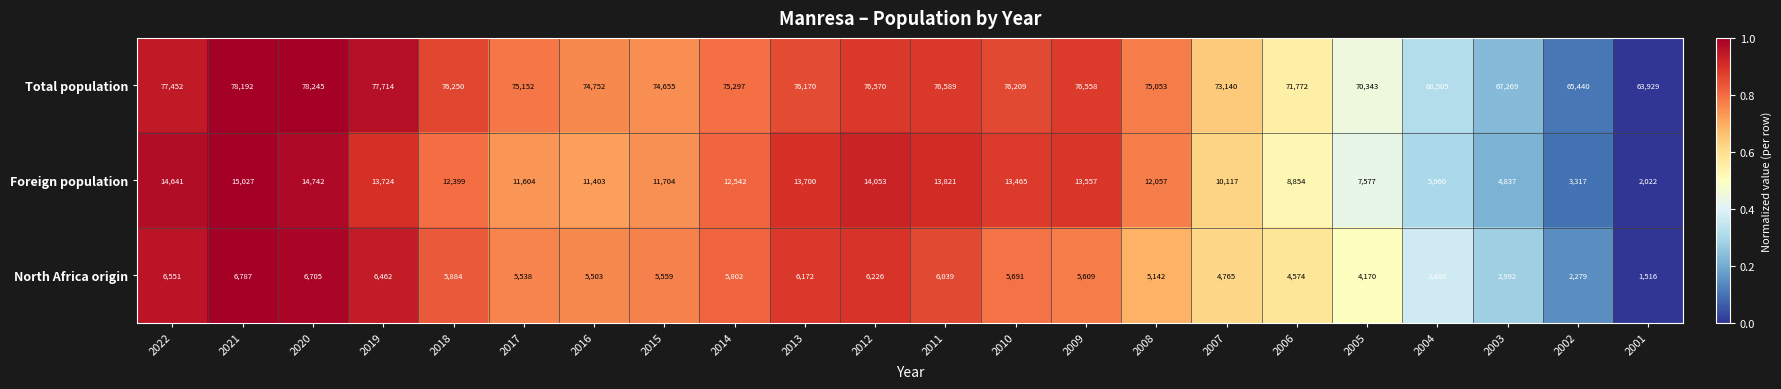

Count the number of categories in the chart.

22